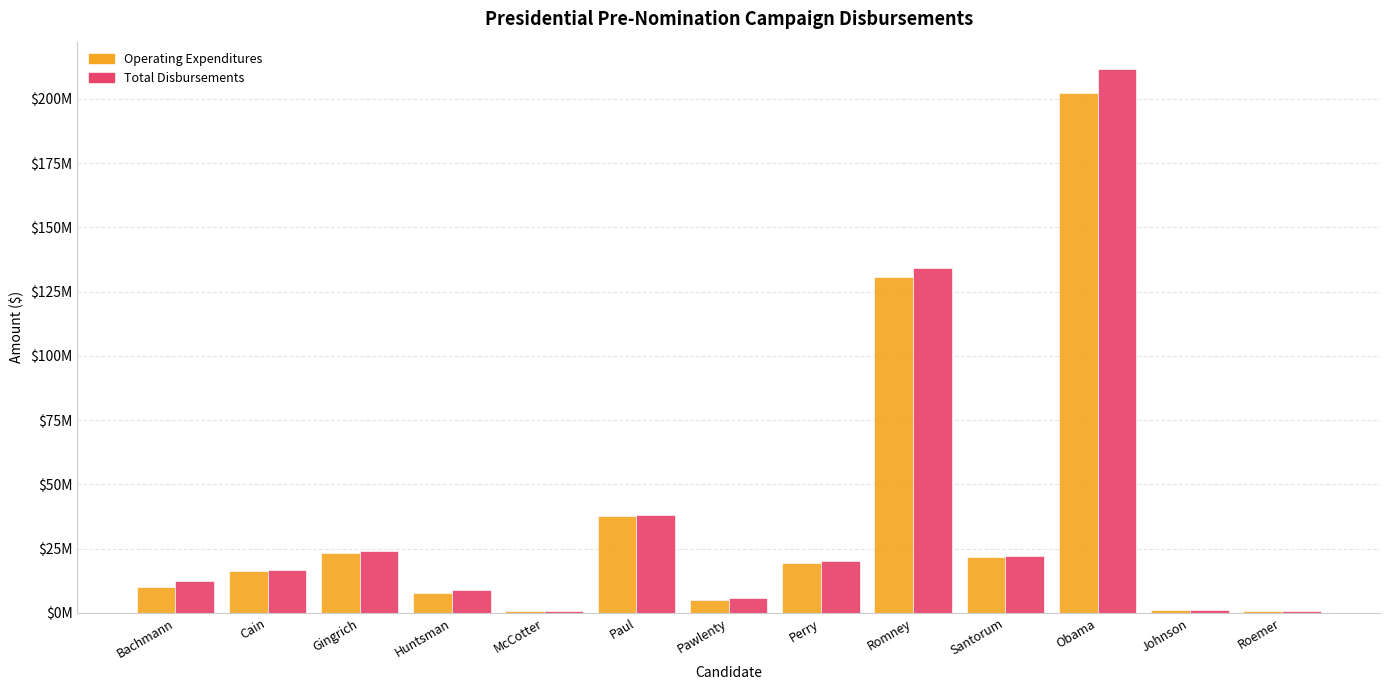

What is the value of the Total Disbursements bar at the 4th from the left?

8886979.7